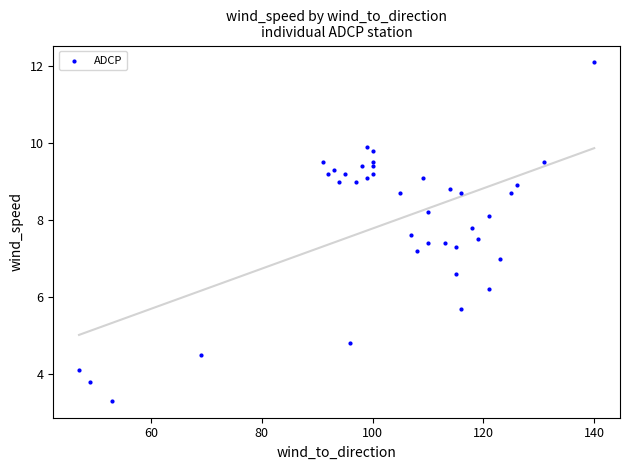

What is the range of Y values (max minus min)?

8.8